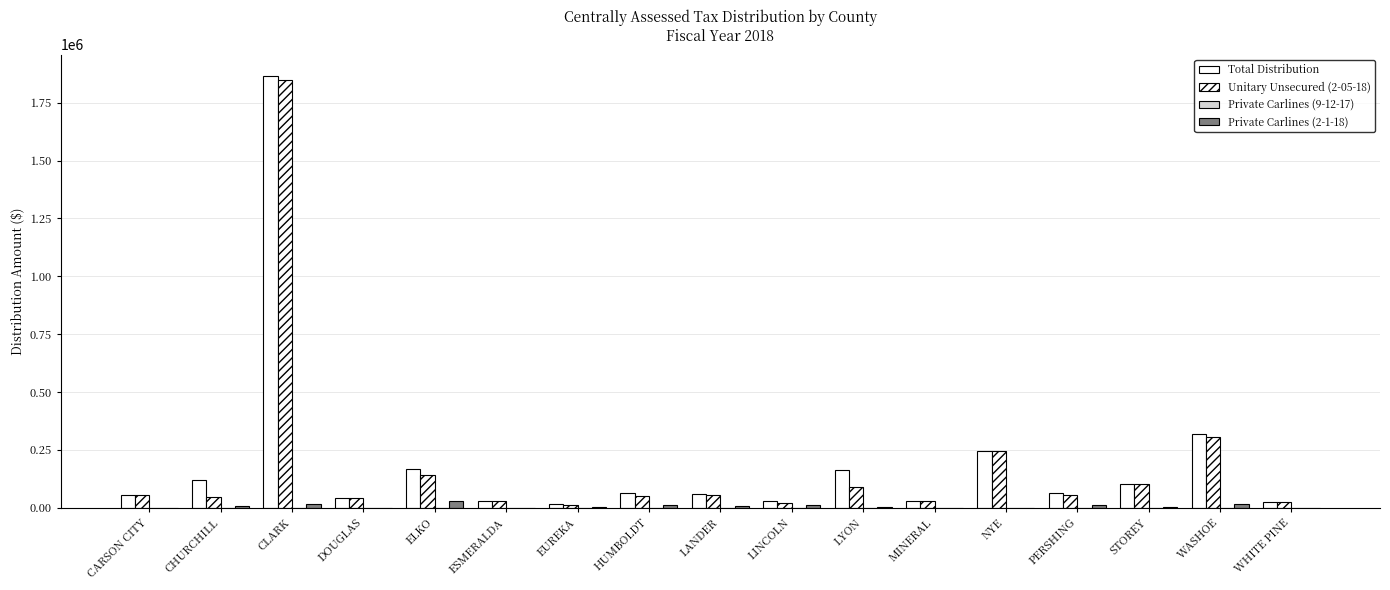

Rank the series by their maximum value, from lowest to highest.

Private Carlines (9-12-17), Private Carlines (2-1-18), Unitary Unsecured (2-05-18), Total Distribution